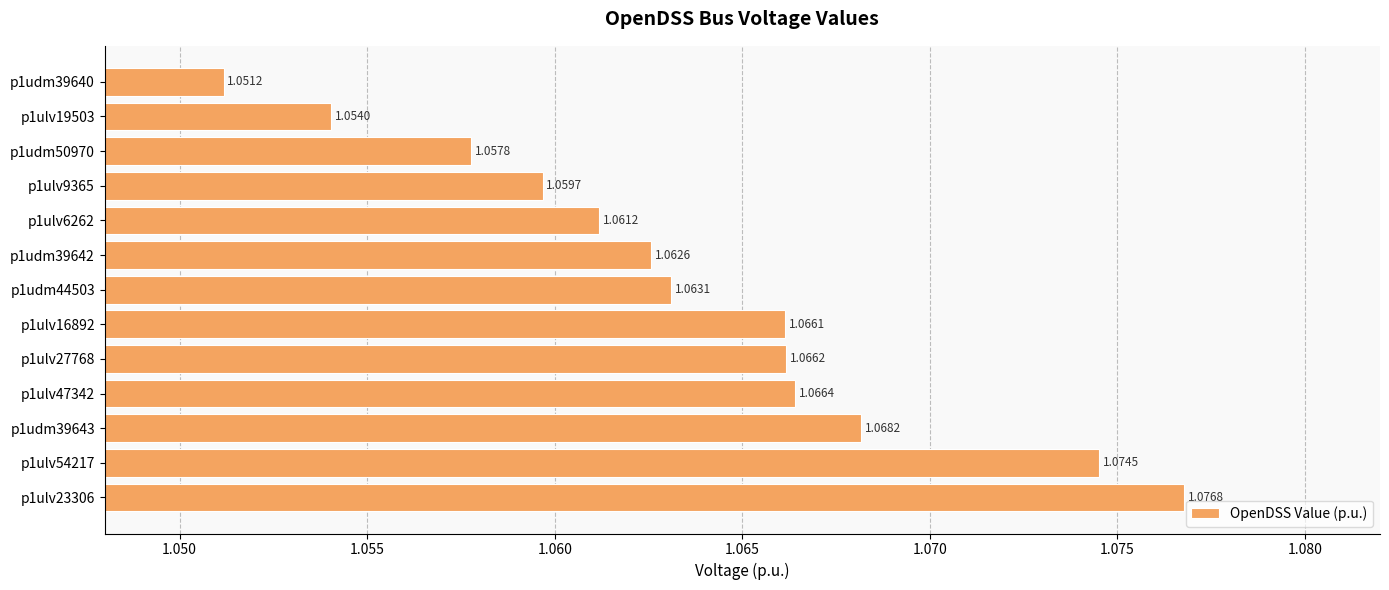

List the labels in order of value, largest first.

p1ulv23306, p1ulv54217, p1udm39643, p1ulv47342, p1ulv27768, p1ulv16892, p1udm44503, p1udm39642, p1ulv6262, p1ulv9365, p1udm50970, p1ulv19503, p1udm39640